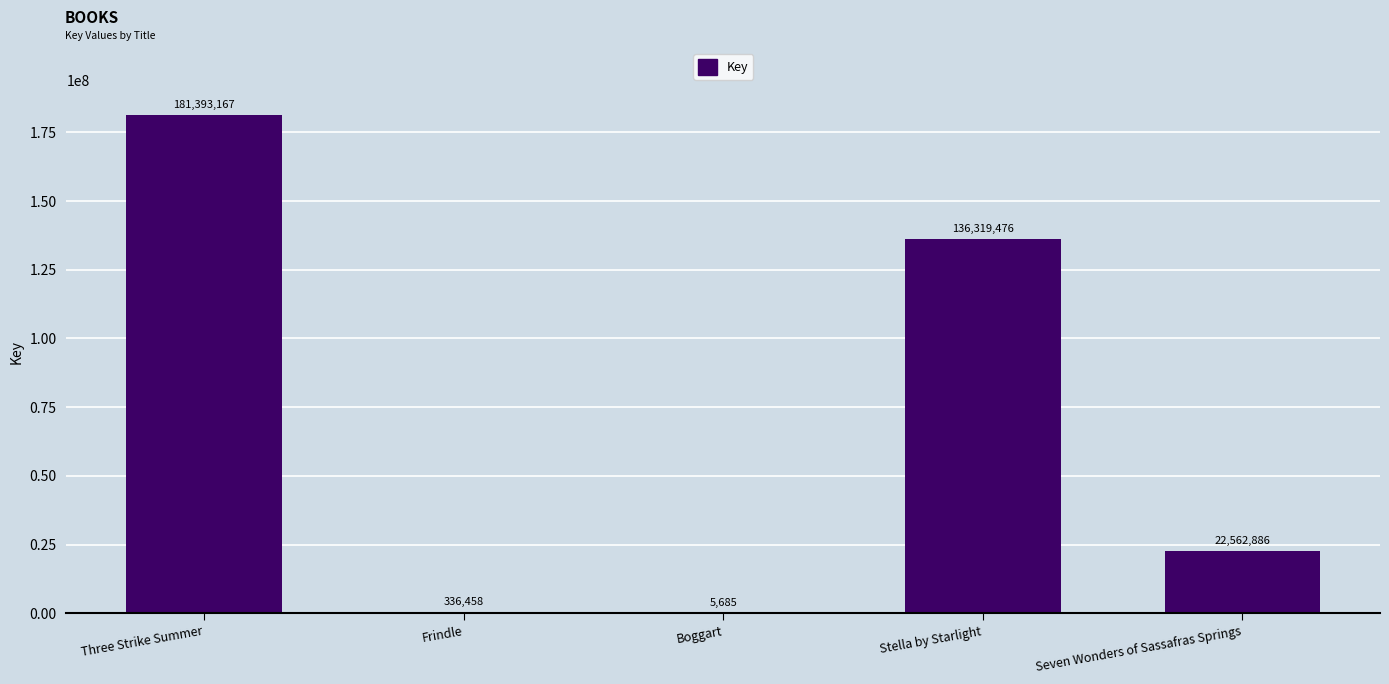

Is it true that the value at Stella by Starlight is 238981450?

False